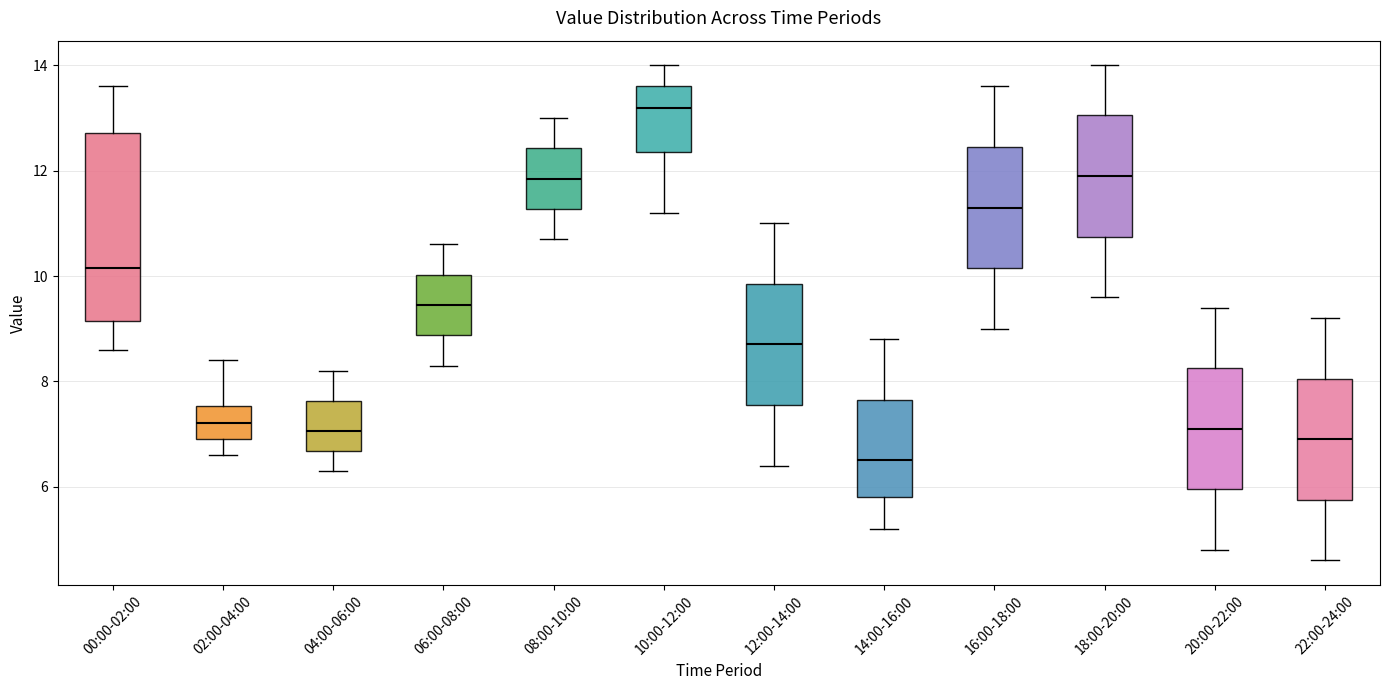

Which box has the highest median line?

10:00-12:00